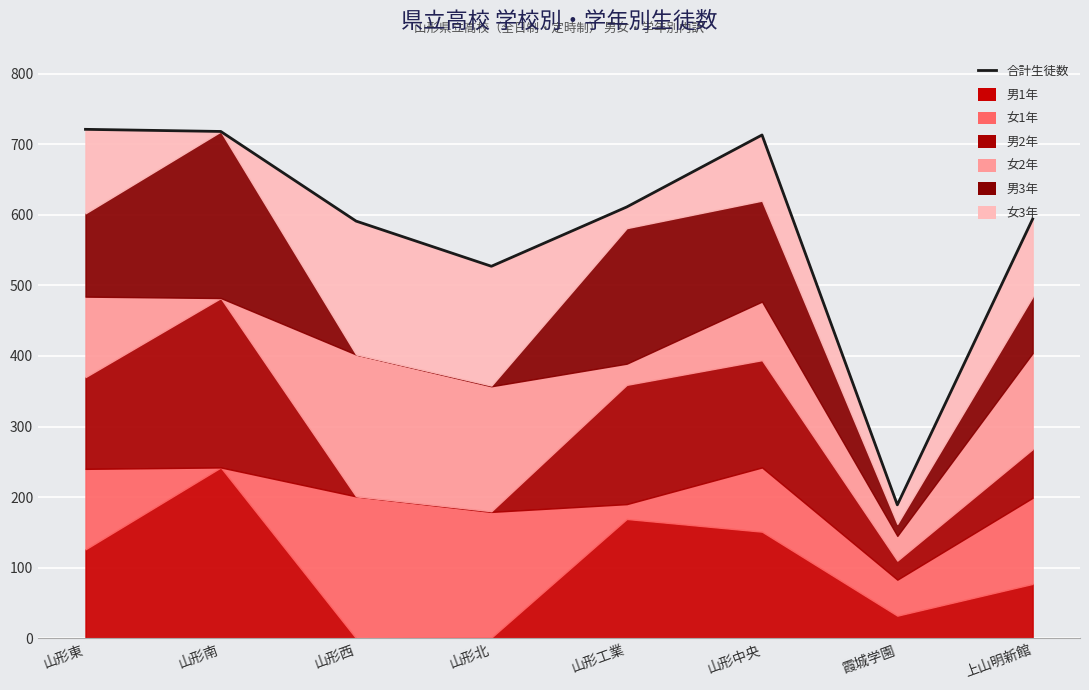

What is the difference between the values at 山形南 and 山形中央?

5